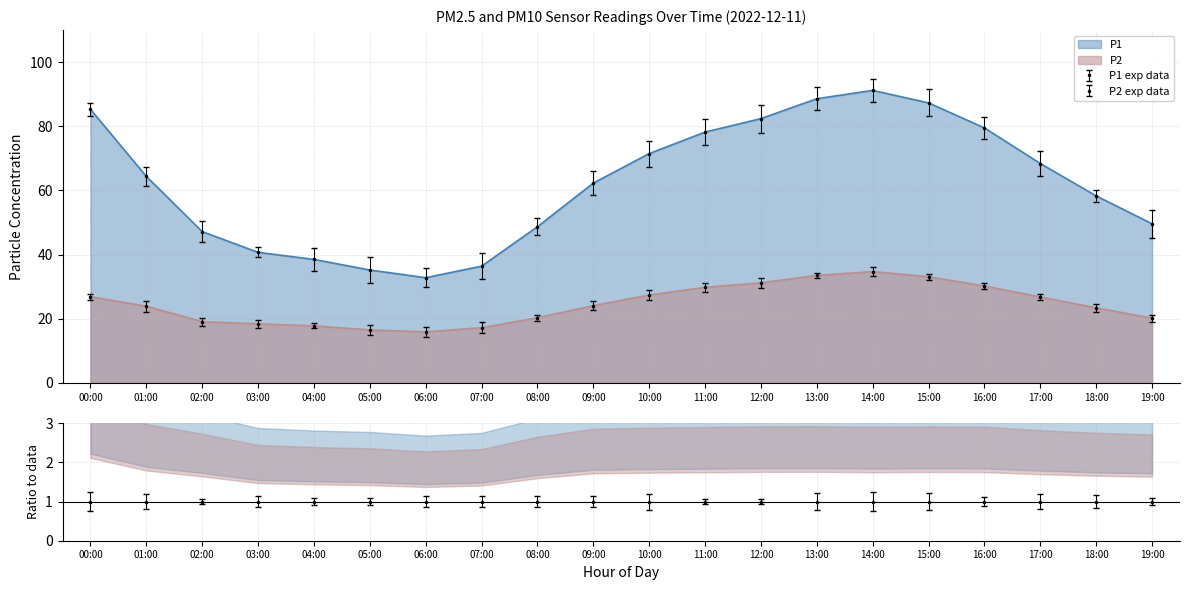

What position from the left is 18:00?

19